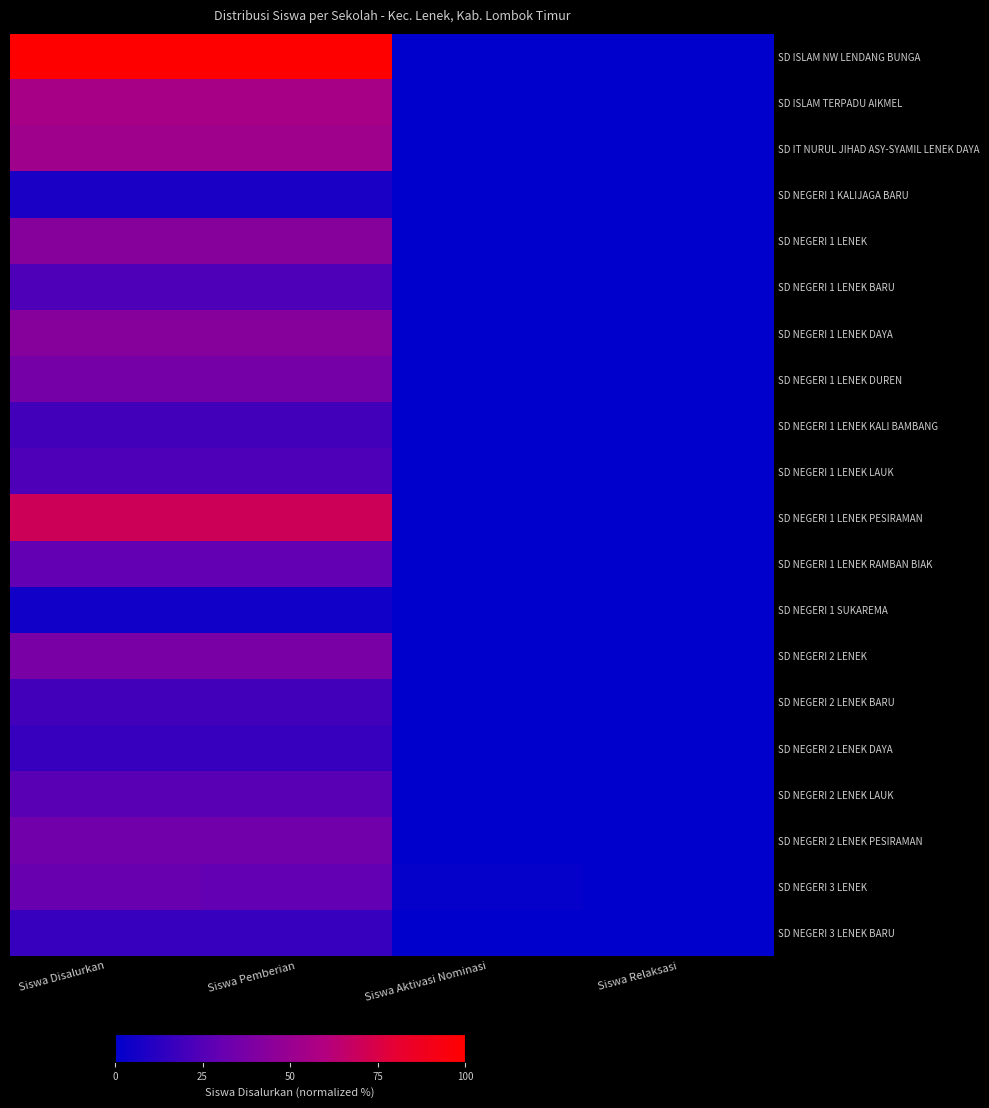

Which series has the widest spread of values?

SD ISLAM NW LENDANG BUNGA